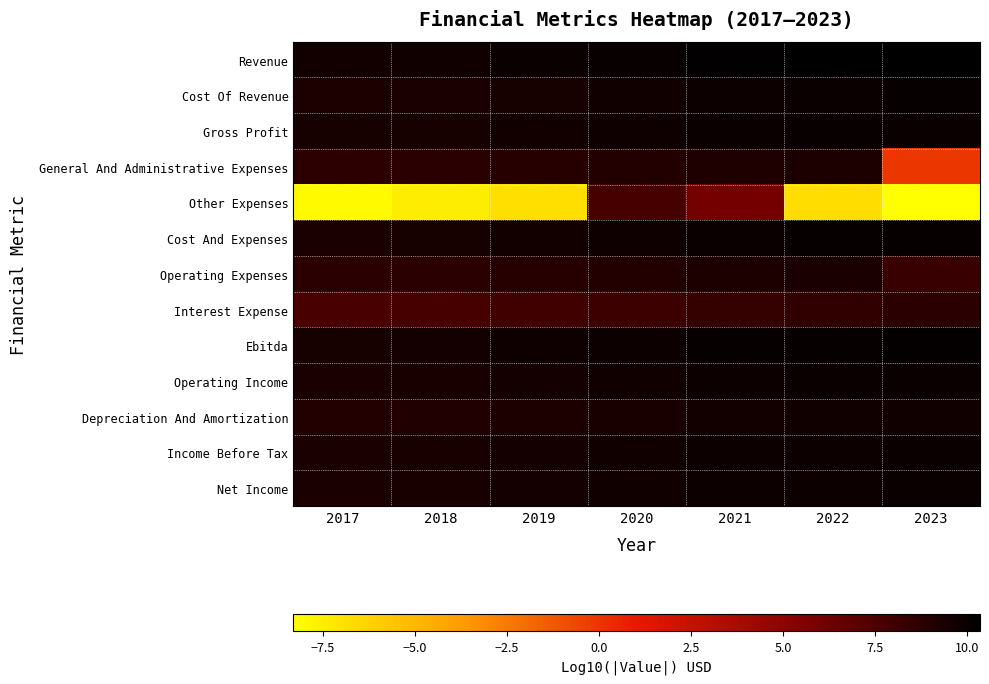

Reading right to left, list all the values displayed in this chart.

Revenue: 2023=10.4	2022=10.3	2021=10.2	2020=10.1	2019=9.9	2018=9.8	2017=9.7
Cost Of Revenue: 2023=10.1	2022=10.0	2021=9.9	2020=9.7	2019=9.5	2018=9.4	2017=9.3
Gross Profit: 2023=10.0	2022=10.0	2021=10.0	2020=9.8	2019=9.7	2018=9.5	2017=9.5
General And Administrative Expenses: 2023=-0.0	2022=9.3	2021=9.2	2020=9.1	2019=8.9	2018=8.8	2017=8.7
Other Expenses: 2023=-8.3	2022=-6.8	2021=6.1	2020=7.8	2019=-6.8	2018=-7.4	2017=-8.1
Cost And Expenses: 2023=10.1	2022=10.1	2021=10.0	2020=9.8	2019=9.6	2018=9.5	2017=9.4
Operating Expenses: 2023=8.3	2022=9.3	2021=9.3	2020=9.1	2019=9.0	2018=8.8	2017=8.8
Interest Expense: 2023=8.8	2022=8.6	2021=8.4	2020=8.2	2019=8.0	2018=7.8	2017=7.7
Ebitda: 2023=10.2	2022=10.1	2021=10.1	2020=9.9	2019=9.8	2018=9.6	2017=9.5
Operating Income: 2023=10.0	2022=9.9	2021=9.9	2020=9.7	2019=9.6	2018=9.4	2017=9.4
Depreciation And Amortization: 2023=9.8	2022=9.7	2021=9.6	2020=9.5	2019=9.3	2018=9.1	2017=9.0
Income Before Tax: 2023=9.9	2022=9.9	2021=9.9	2020=9.7	2019=9.6	2018=9.4	2017=9.4
Net Income: 2023=9.9	2022=9.9	2021=9.9	2020=9.7	2019=9.6	2018=9.4	2017=9.4